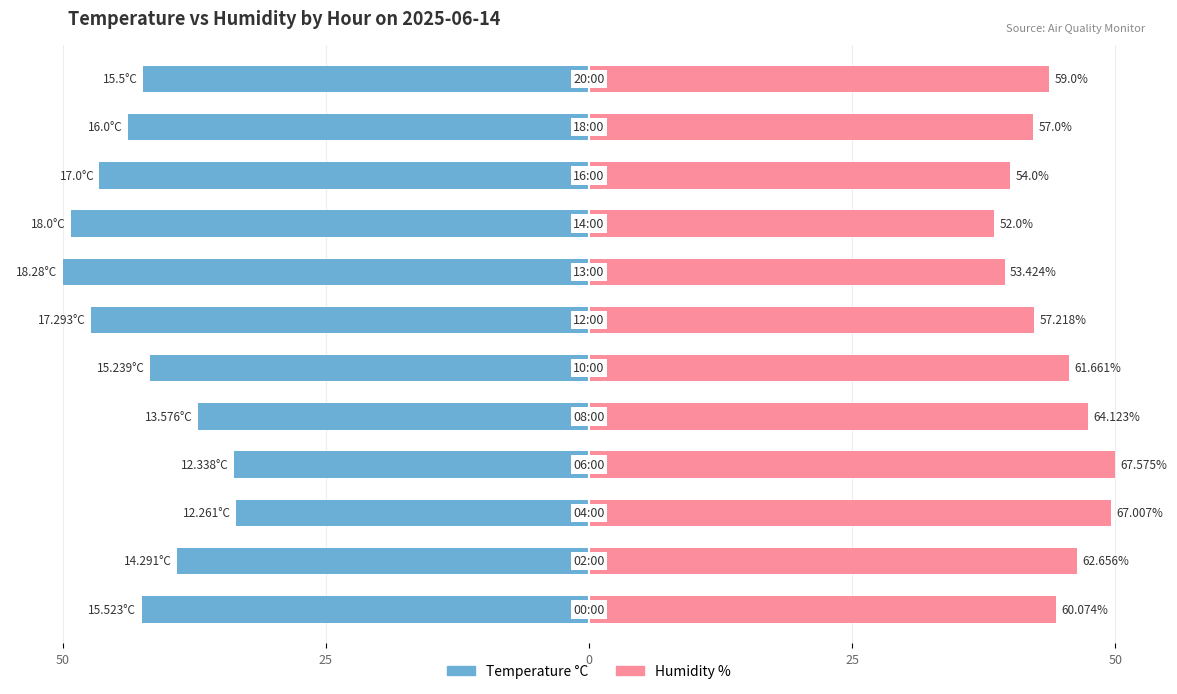

Count the number of data series in this chart.

2